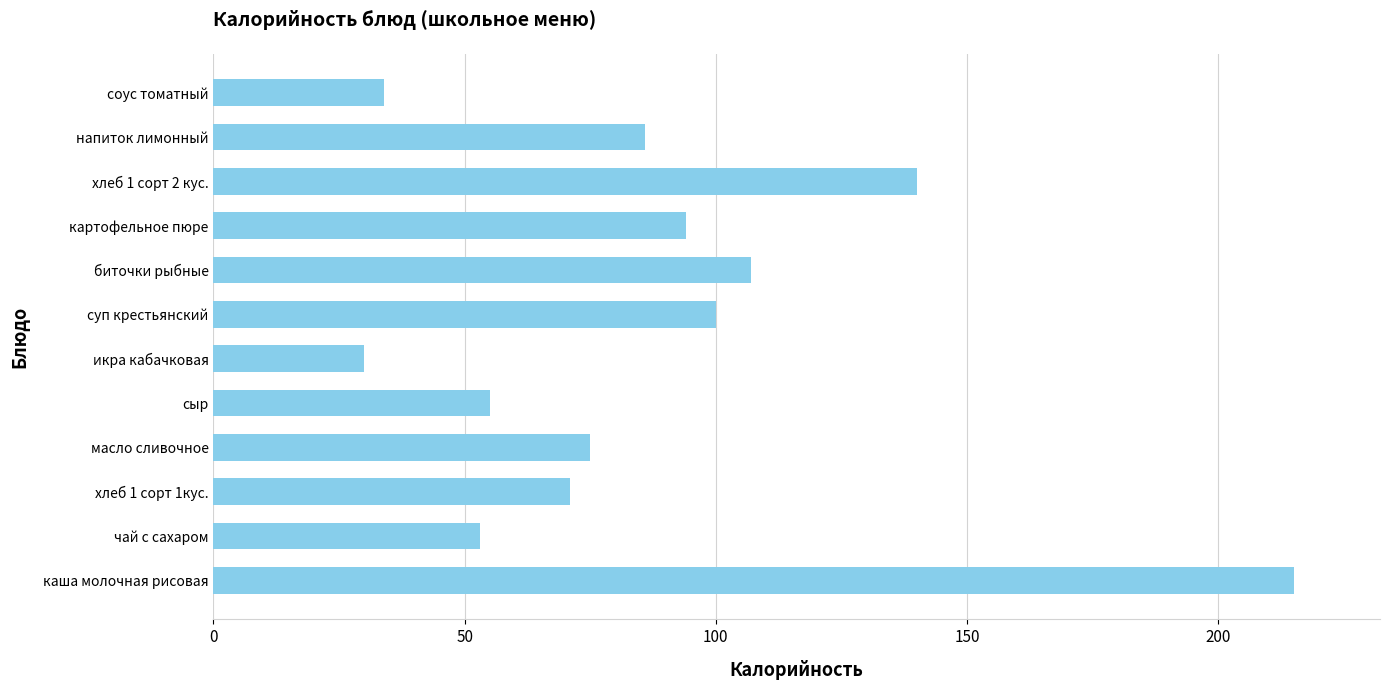

Rank the categories by value from highest to lowest.

каша молочная рисовая, хлеб 1 сорт 2 кус., биточки рыбные, суп крестьянский, картофельное пюре, напиток лимонный, масло сливочное, хлеб 1 сорт 1кус., сыр, чай с сахаром, соус томатный, икра кабачковая